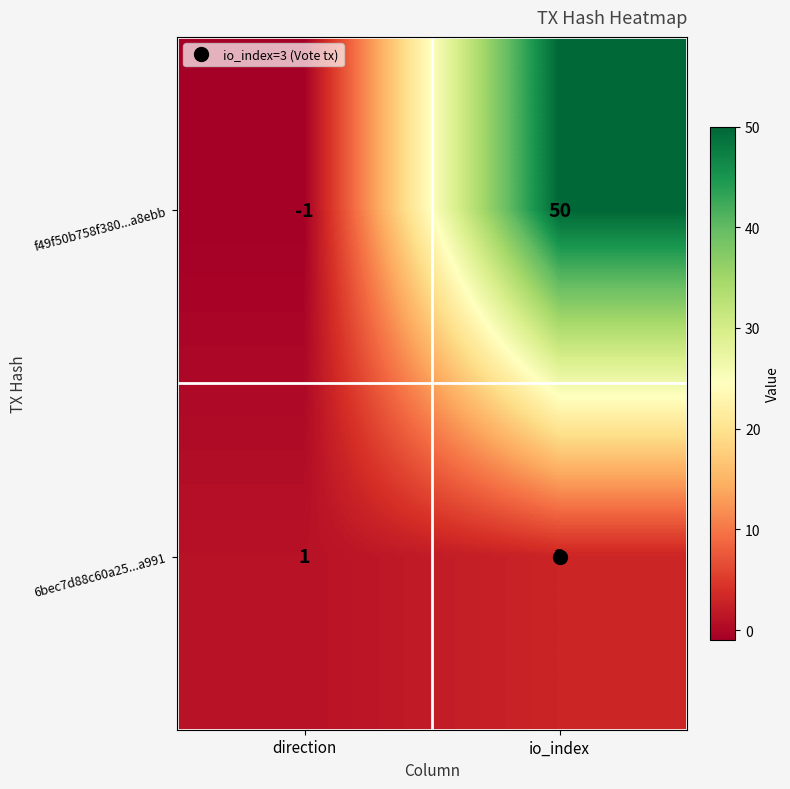

Read the f49f50b758f380...a8ebb value at io_index, to the nearest 5.

50